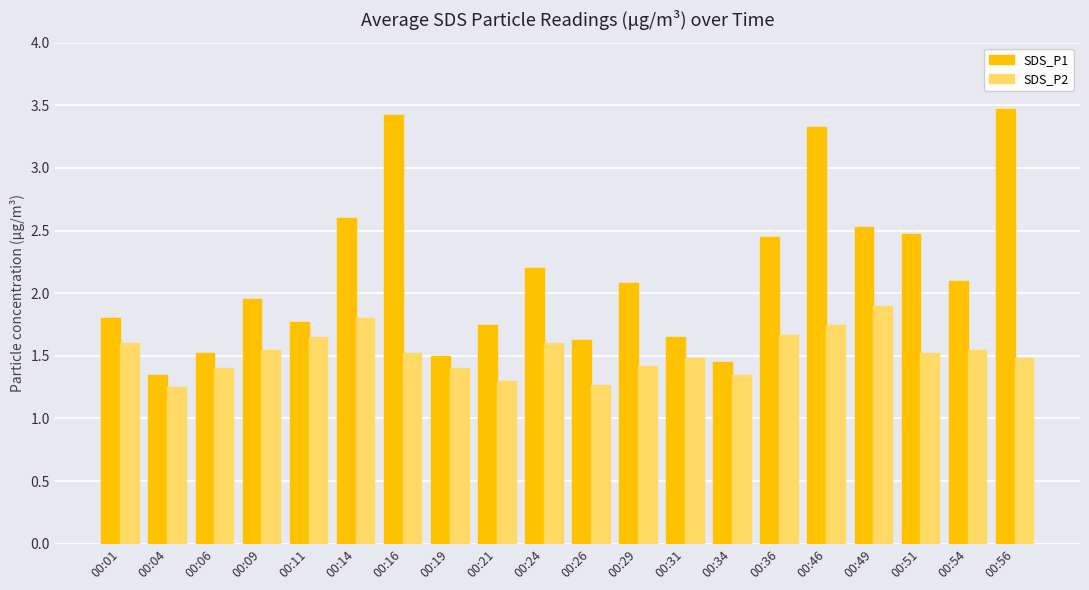

Which series has the widest spread of values?

SDS_P1